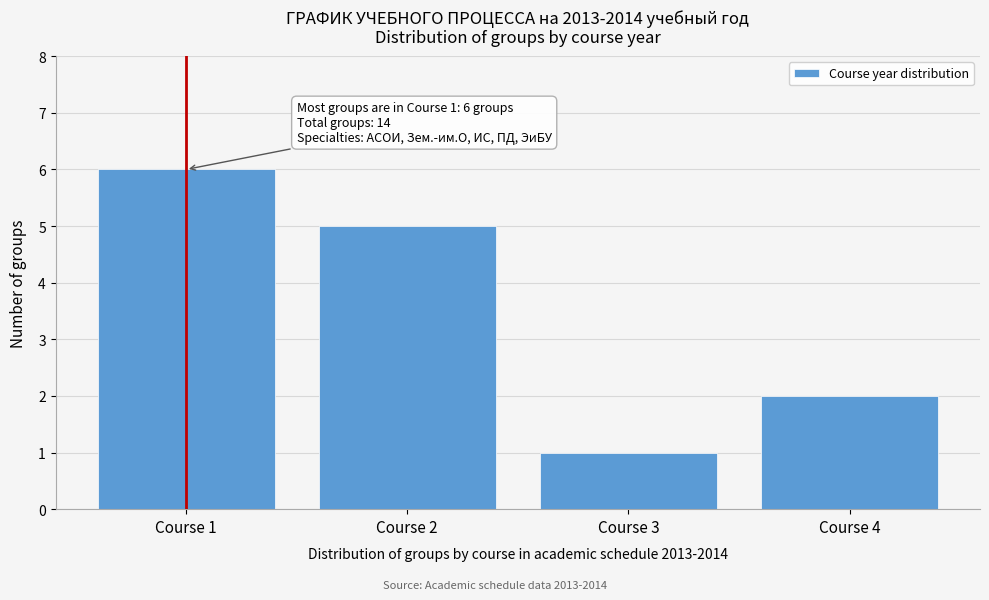

Reading left to right, what are all the values shown in this chart?

Course 1=6	Course 2=5	Course 3=1	Course 4=2